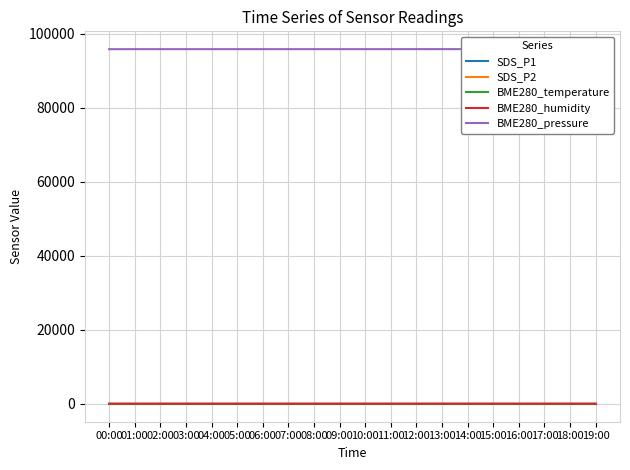

What is the average value of the BME280_temperature series?

3.7